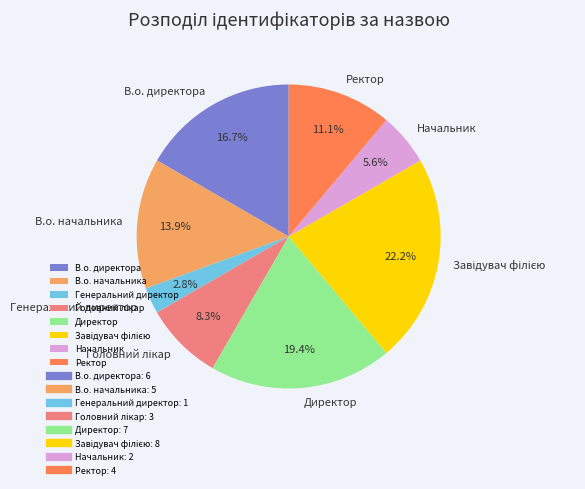

Is it true that Начальник is 18% of the pie?

False